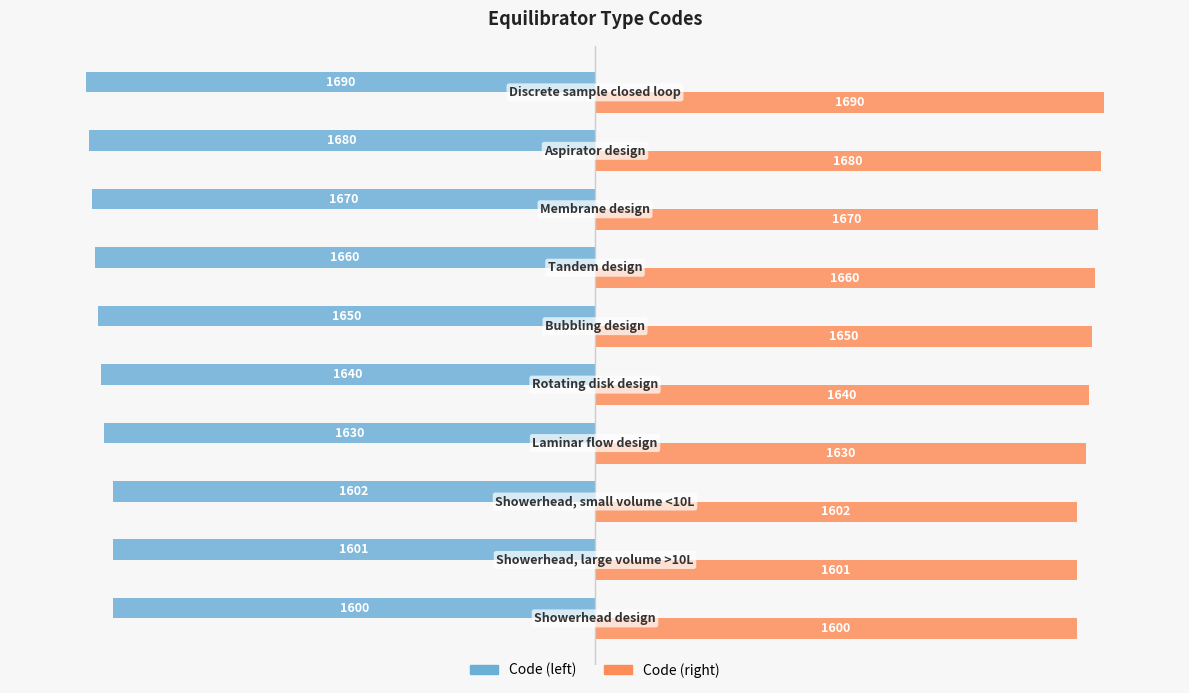

What is the minimum value shown in the chart?

-1690